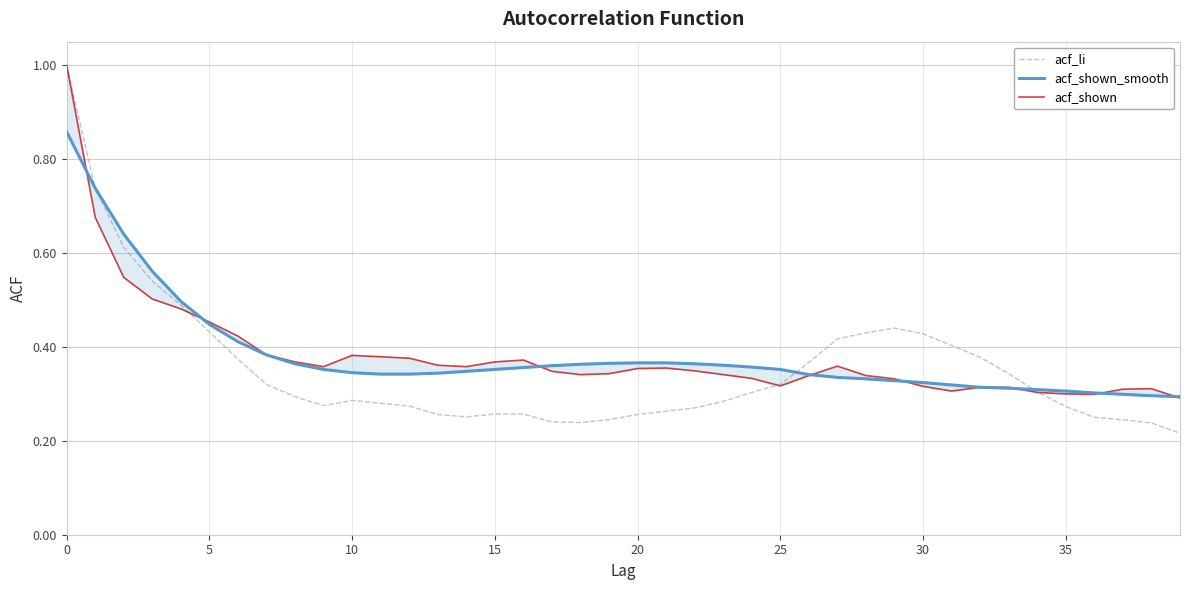

Which series has the widest spread of values?

acf_li